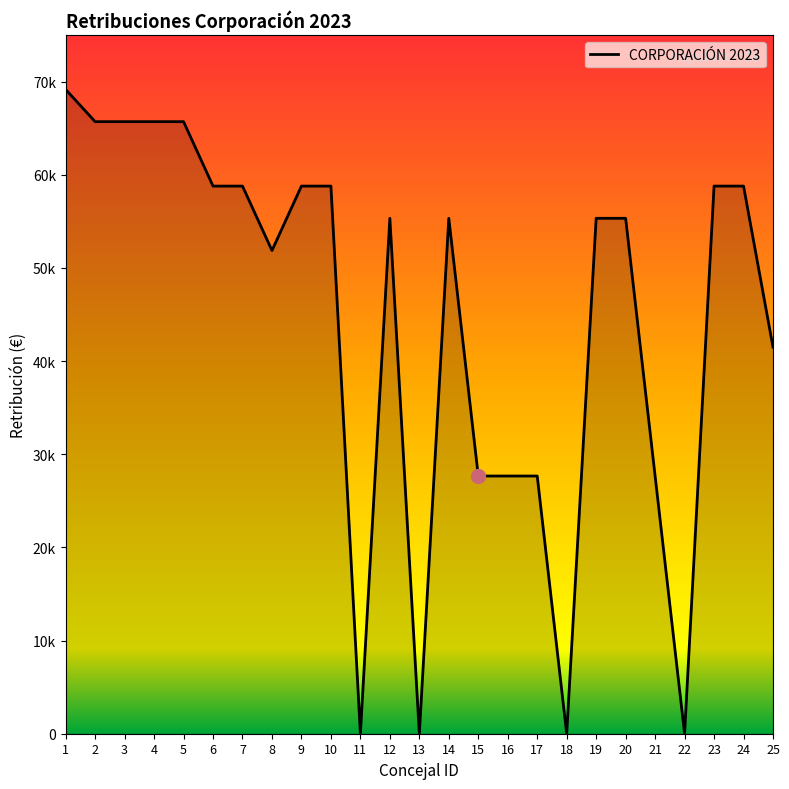

Is this an area chart (filled region under the line)?

Yes